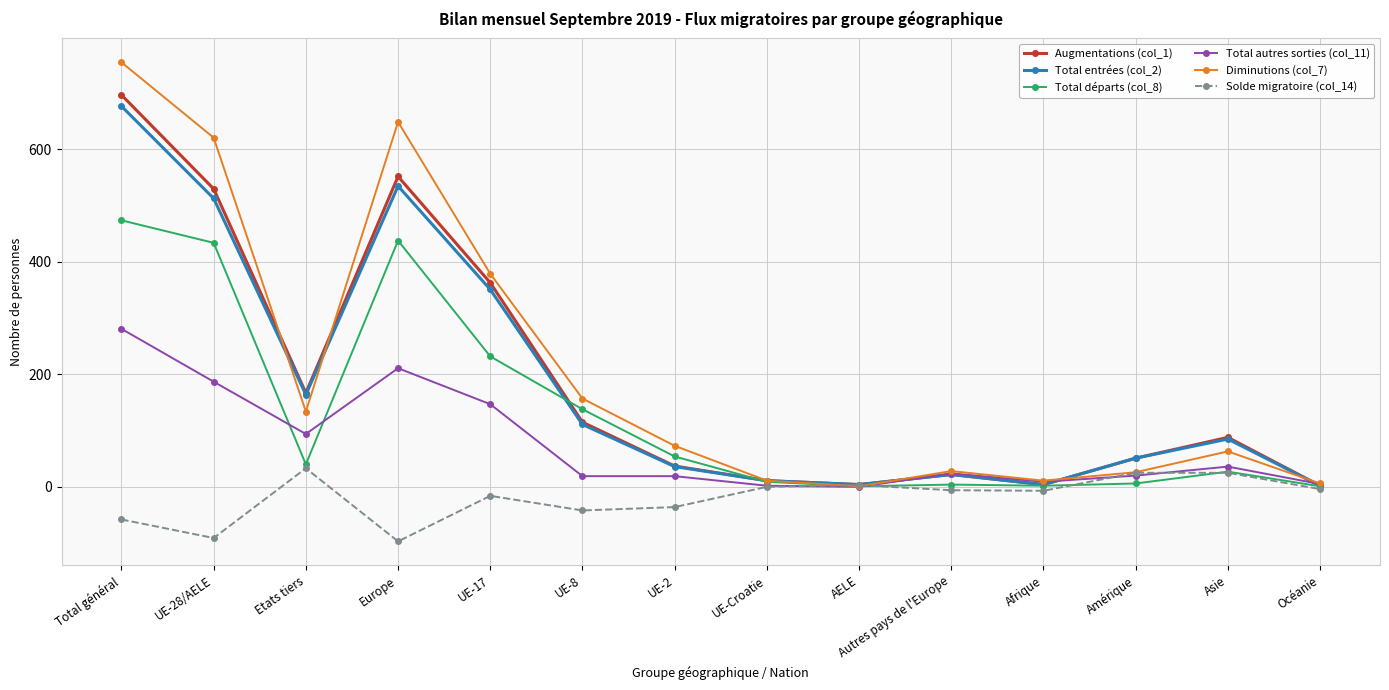

Which series changed the most between Autres pays de l'Europe and Asie?

Augmentations (col_1)